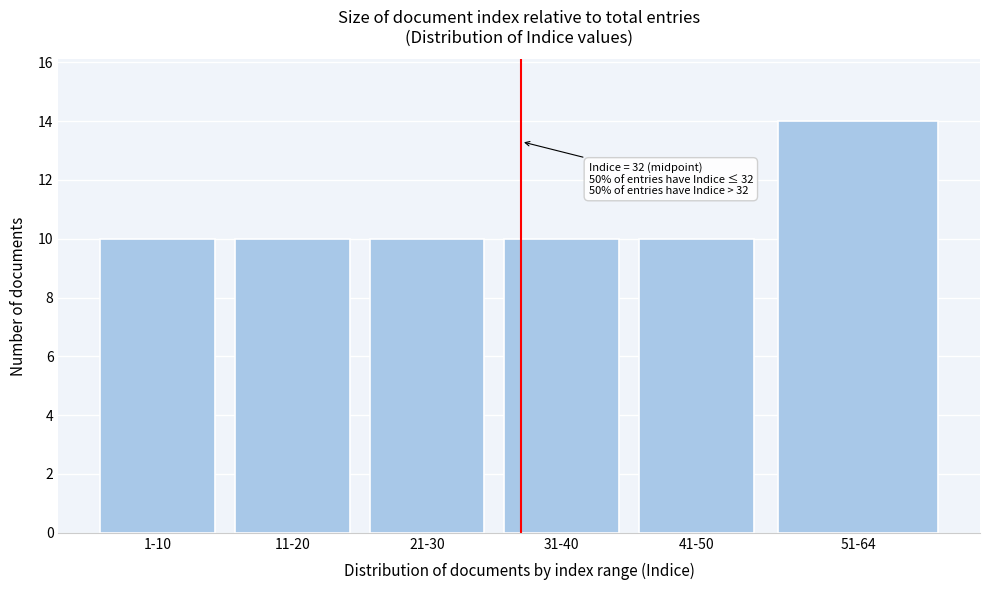

Reading right to left, list all the values displayed in this chart.

14	10	10	10	10	10